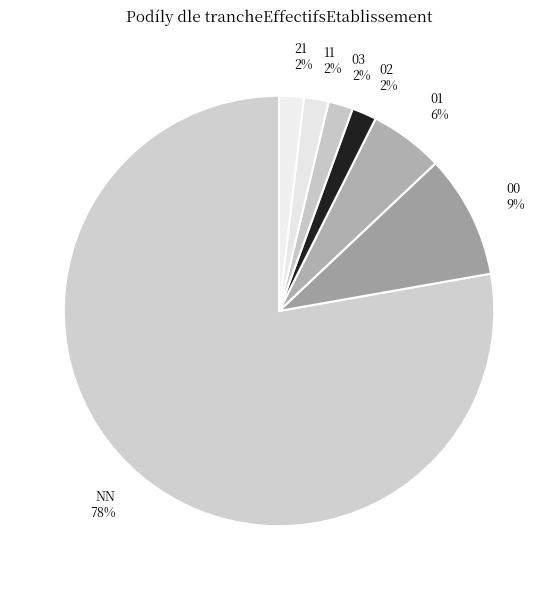

Does any single category account for the majority?

Yes